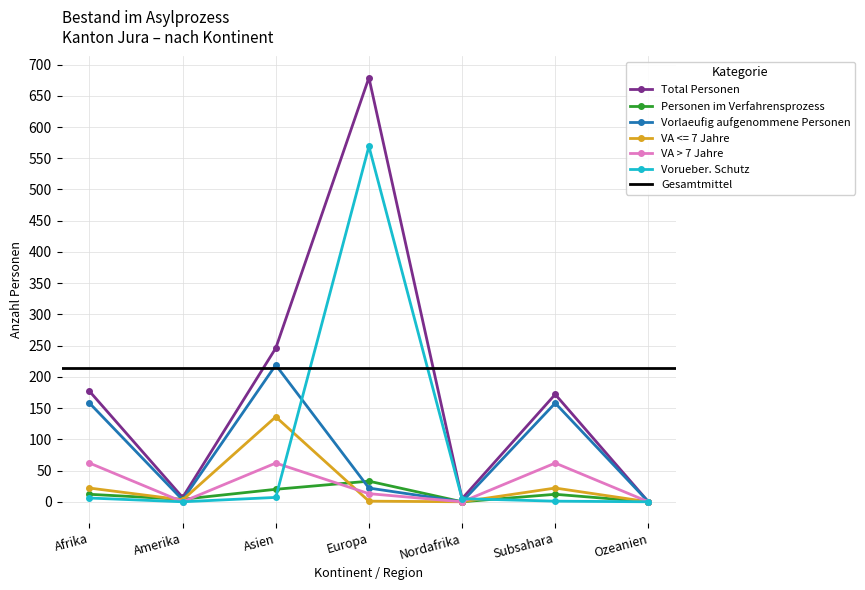

Is it true that Vorlaeufig aufgenommene Personen equals 148 at Ozeanien?

False